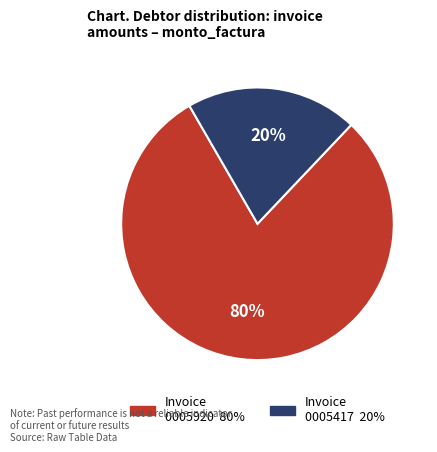

Is there a majority slice in this chart?

Yes